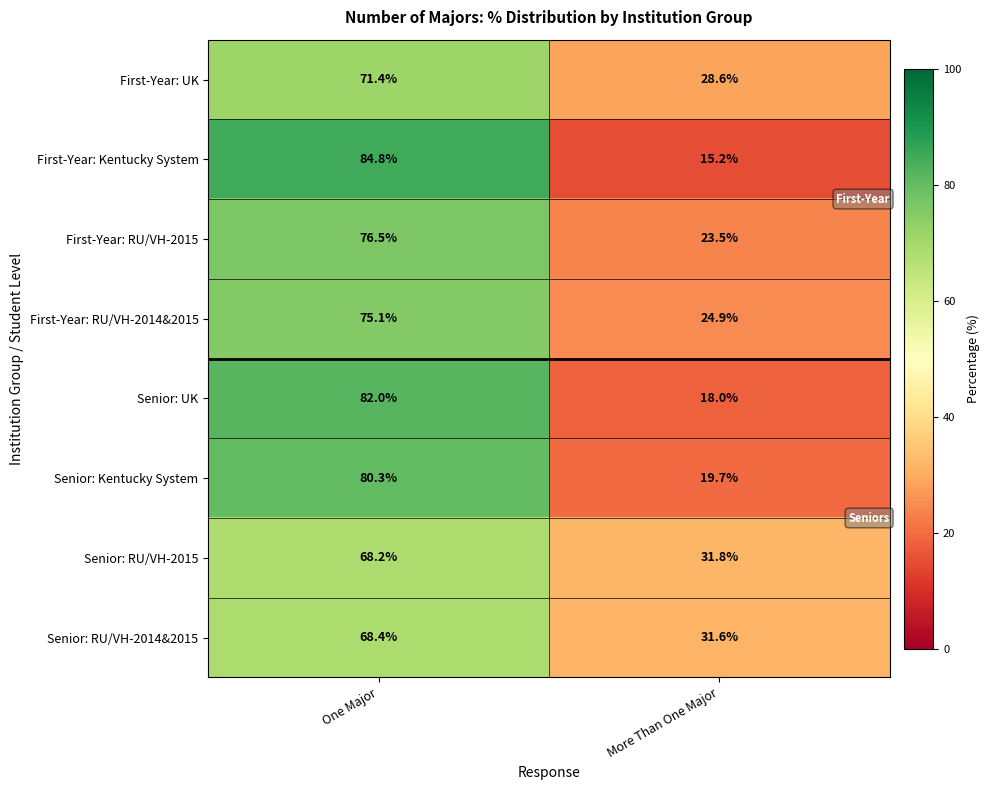

How many categories are shown in the chart?

2